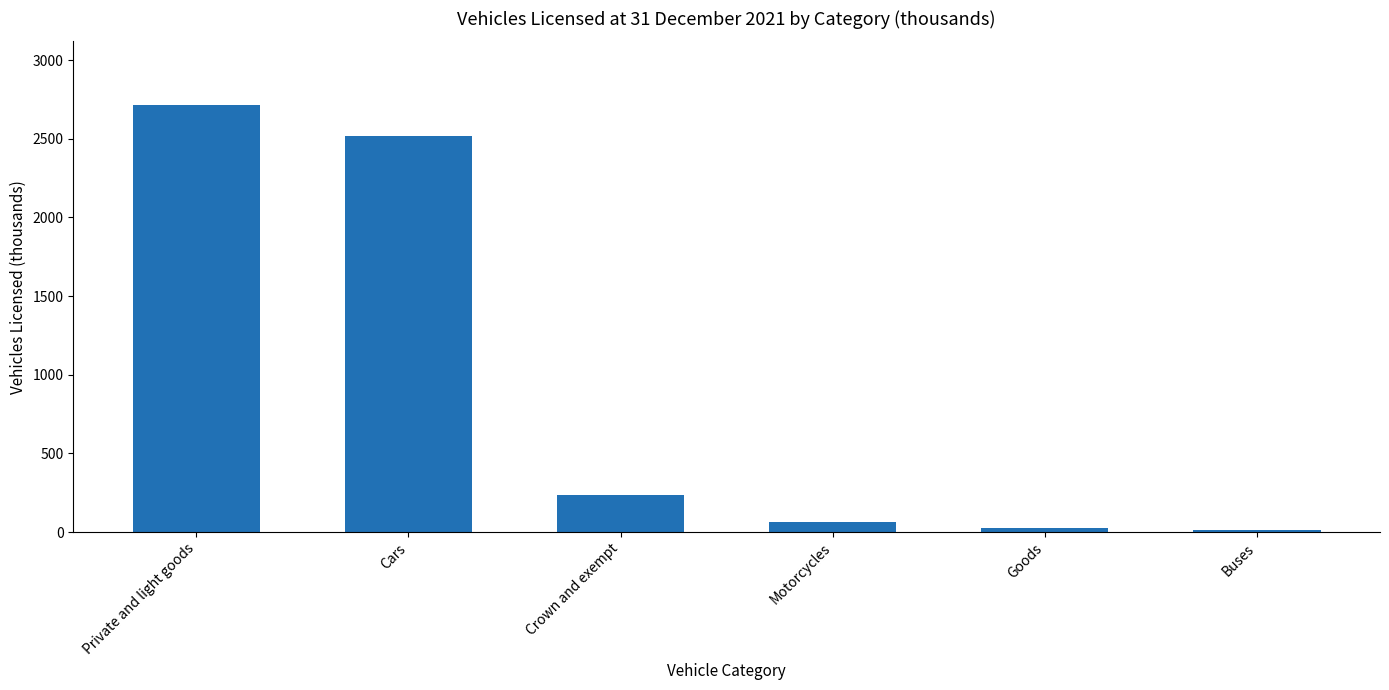

What is the change in value from Private and light goods to Cars?

-194